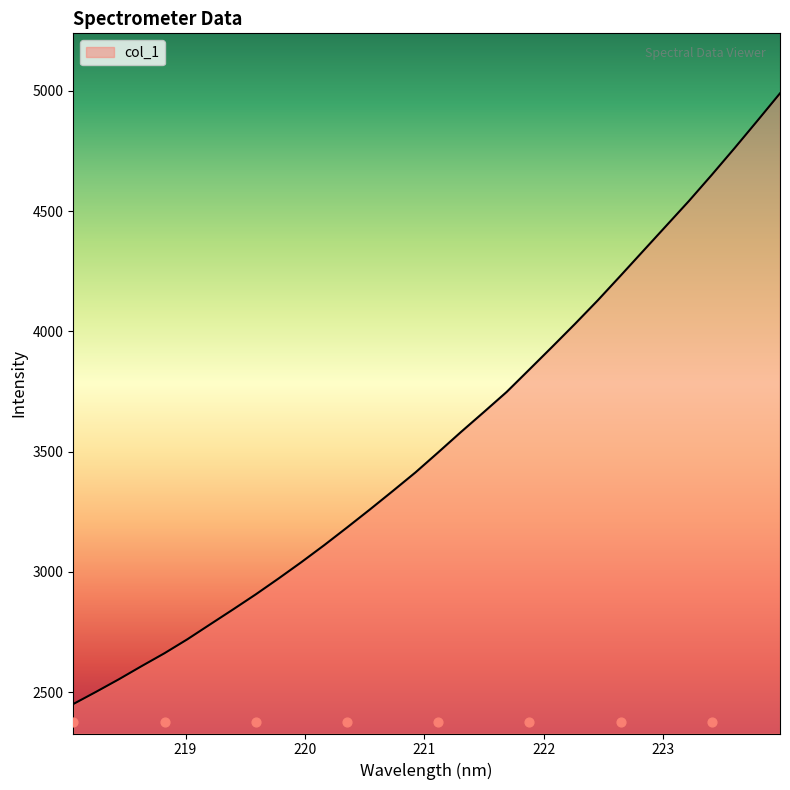

Between 219.589 and 219.7801, which is larger?

219.7801